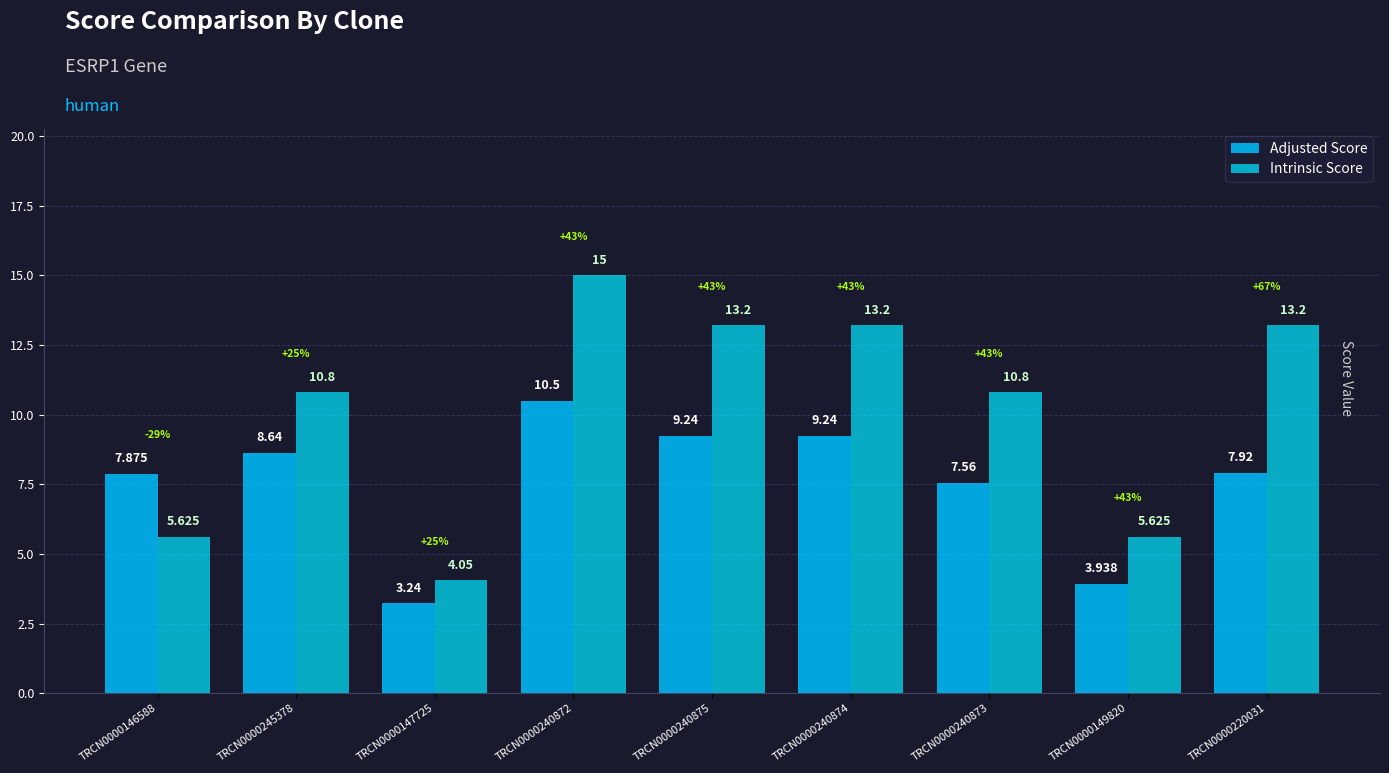

Does the chart contain stacked bars?

No